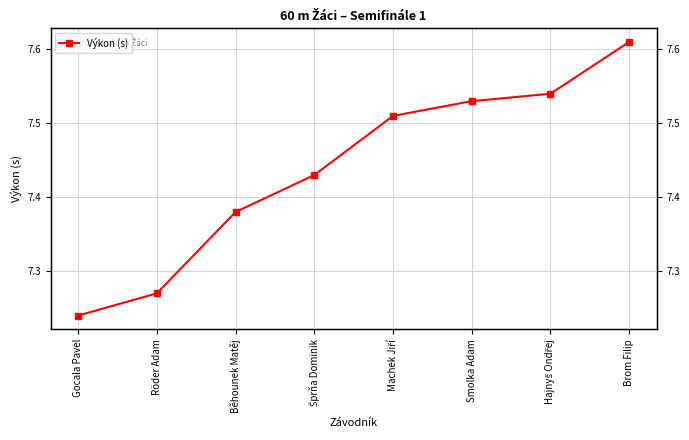

Is this an area chart (filled region under the line)?

No